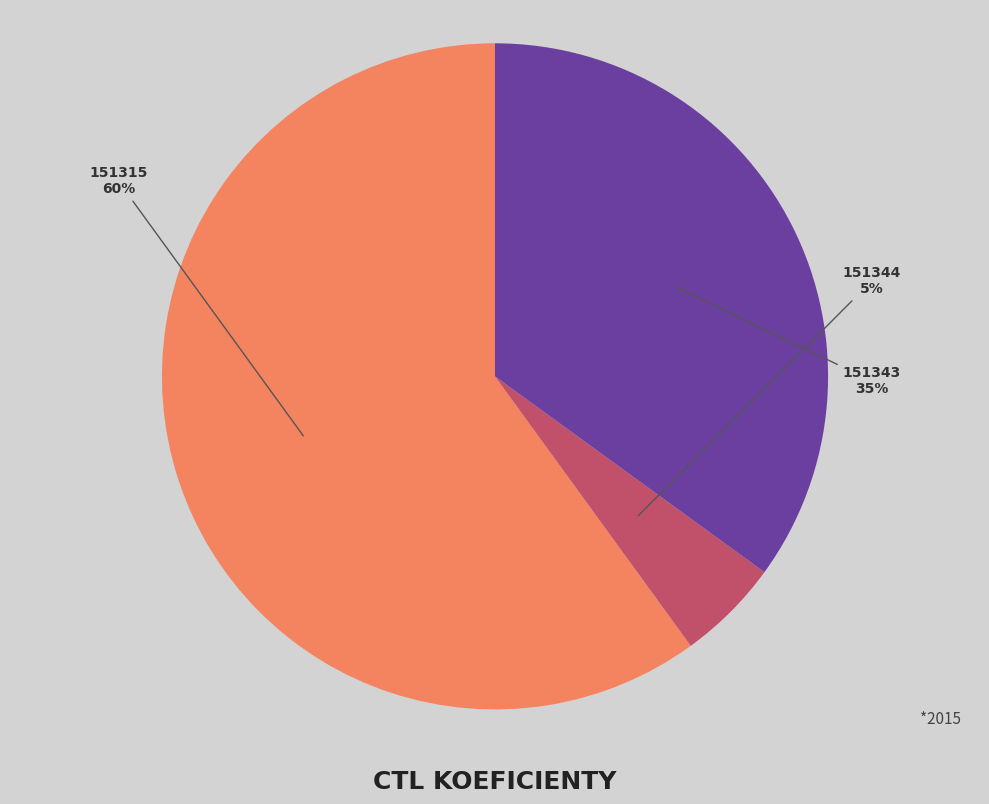

Do 151343 and 151315 together represent more than half of the pie?

Yes